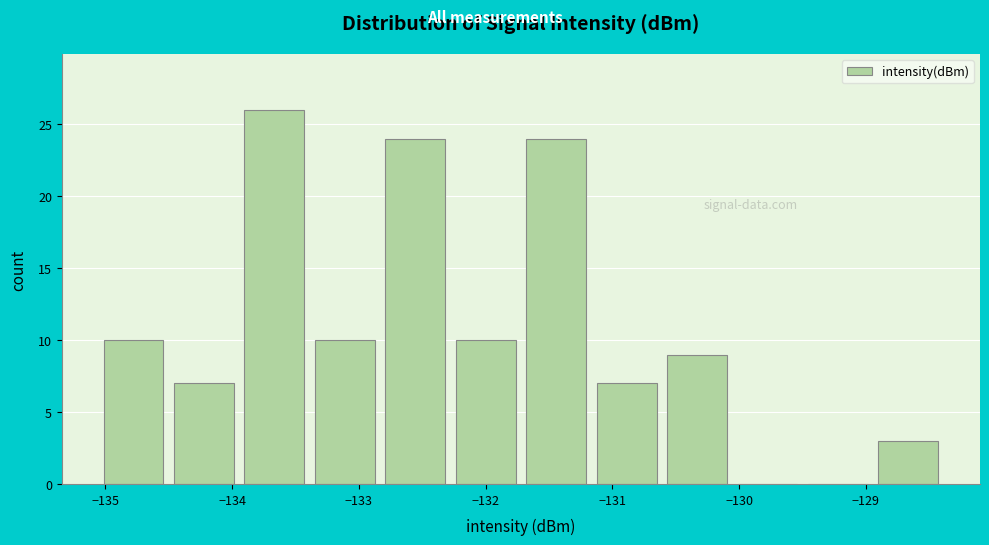

Over which range of the x-axis is the bar tallest?

-133.9 to -133.4